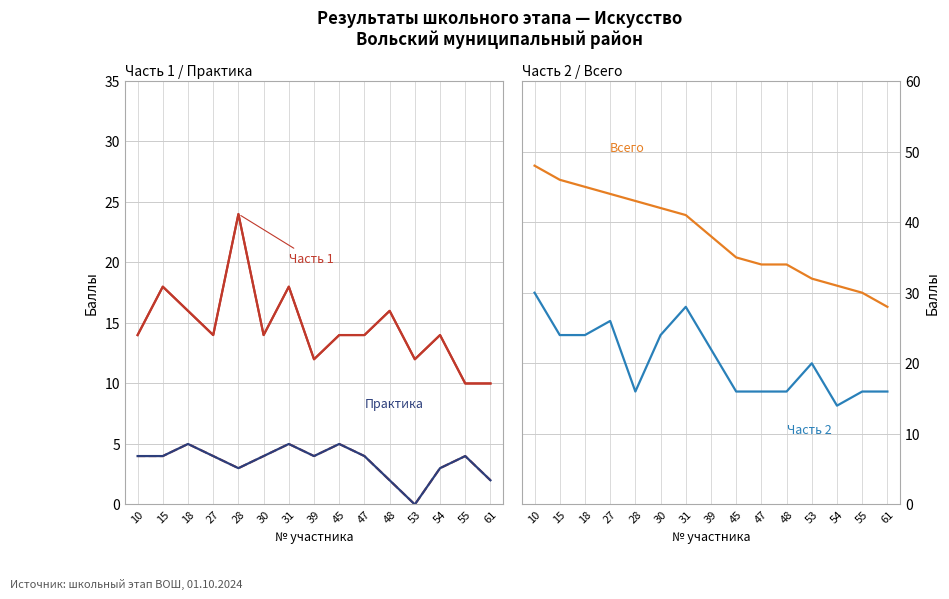

Reading right to left, extract all data points from this chart.

Часть 1: 10	10	14	12	16	14	14	12	18	14	24	14	16	18	14
Практика: 2	4	3	0	2	4	5	4	5	4	3	4	5	4	4
Всего: 28	30	31	32	34	34	35	38	41	42	43	44	45	46	48
Часть 2: 16	16	14	20	16	16	16	22	28	24	16	26	24	24	30